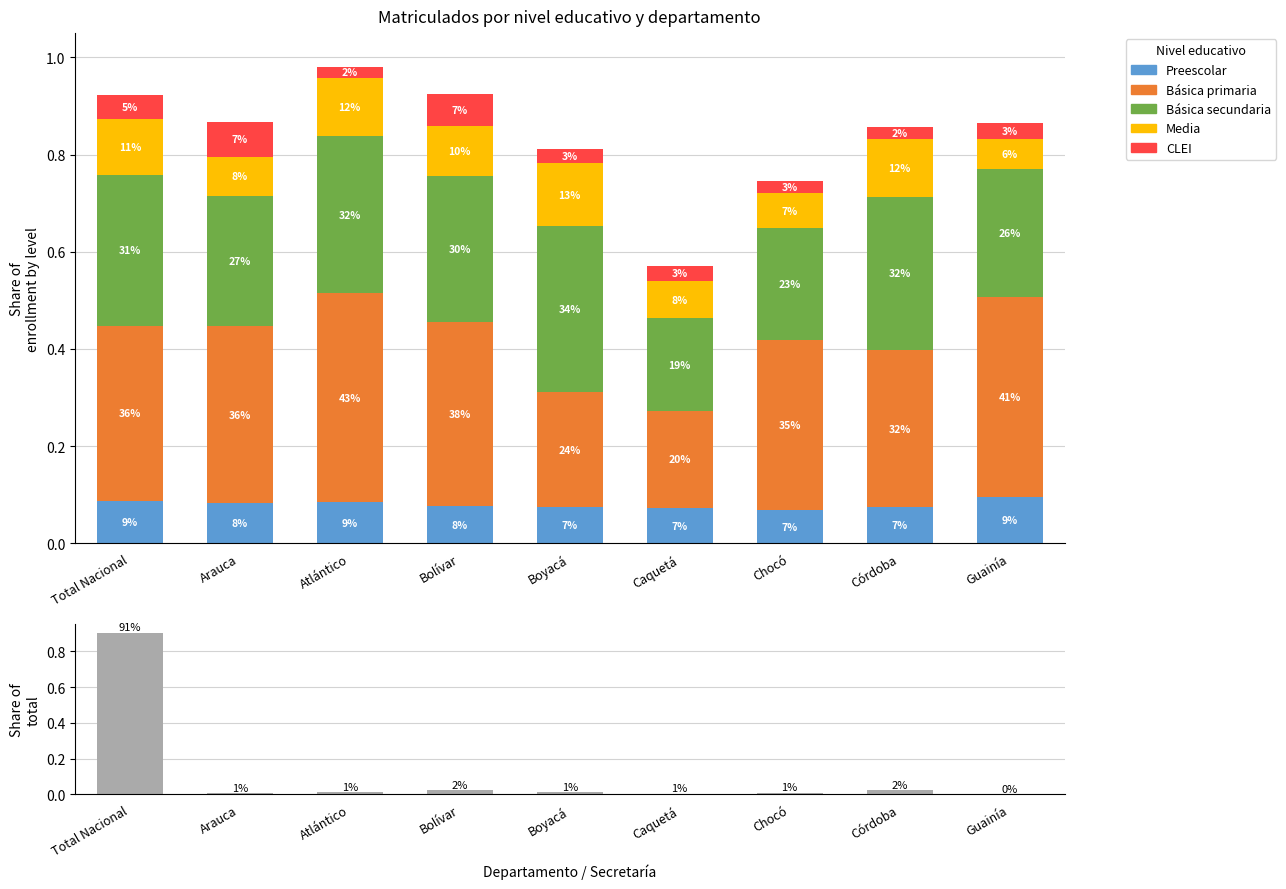

Reading left to right, extract all data points from this chart.

Preescolar: 0.1	0.1	0.1	0.1	0.1	0.1	0.1	0.1	0.1
Básica primaria: 0.4	0.4	0.4	0.4	0.2	0.2	0.4	0.3	0.4
Básica secundaria: 0.3	0.3	0.3	0.3	0.3	0.2	0.2	0.3	0.3
Media: 0.1	0.1	0.1	0.1	0.1	0.1	0.1	0.1	0.1
CLEI: 0.1	0.1	0.0	0.1	0.0	0.0	0.0	0.0	0.0
Share of total enrollment: 0.9	0.0	0.0	0.0	0.0	0.0	0.0	0.0	0.0